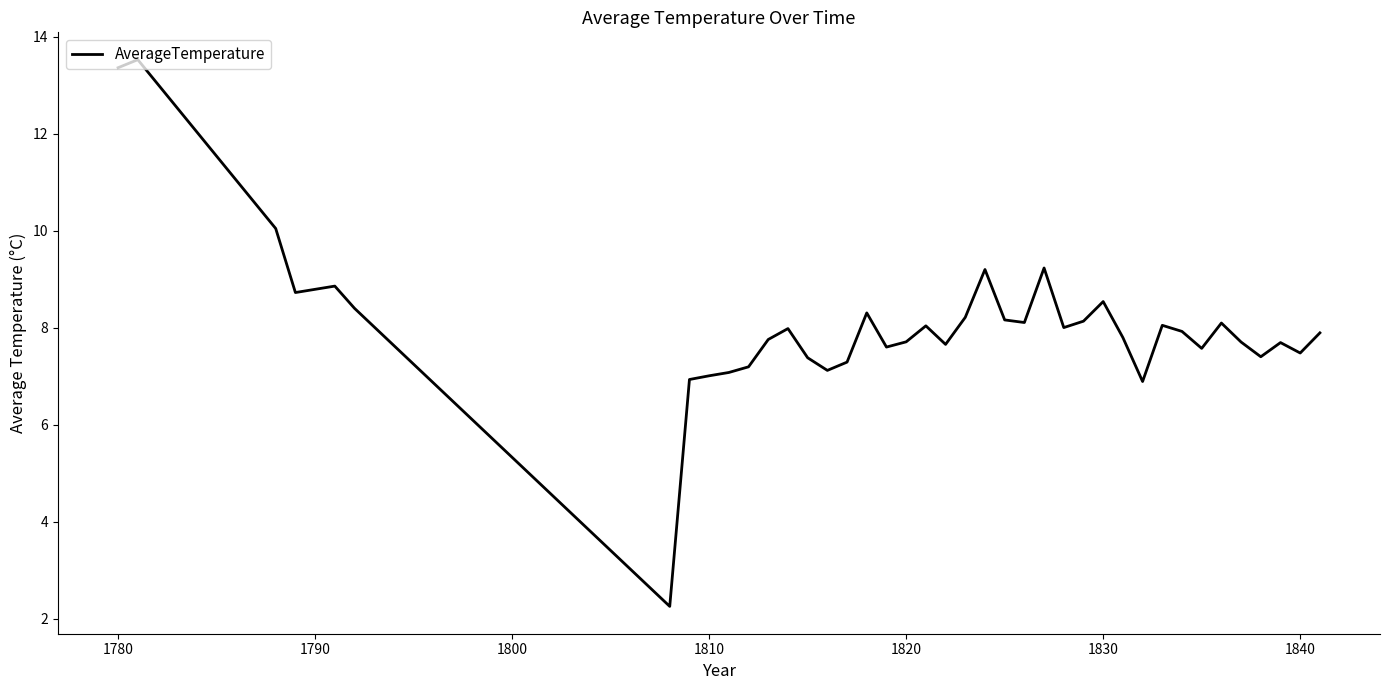

What is the minimum value shown in the chart?

2.3